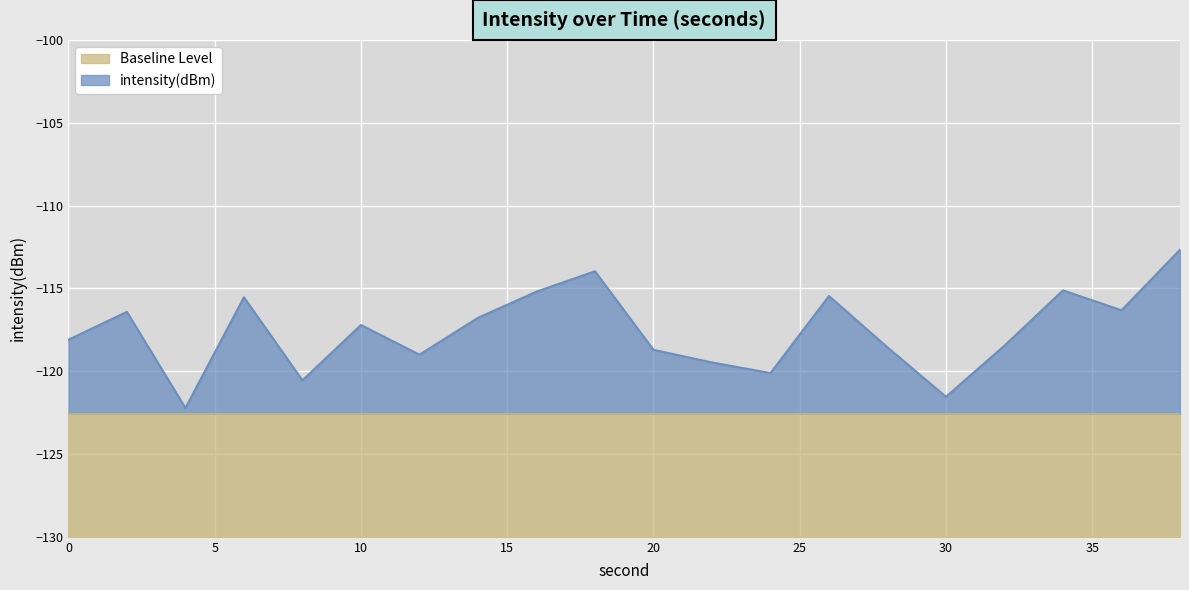

Which category has the lowest value across all series?

4